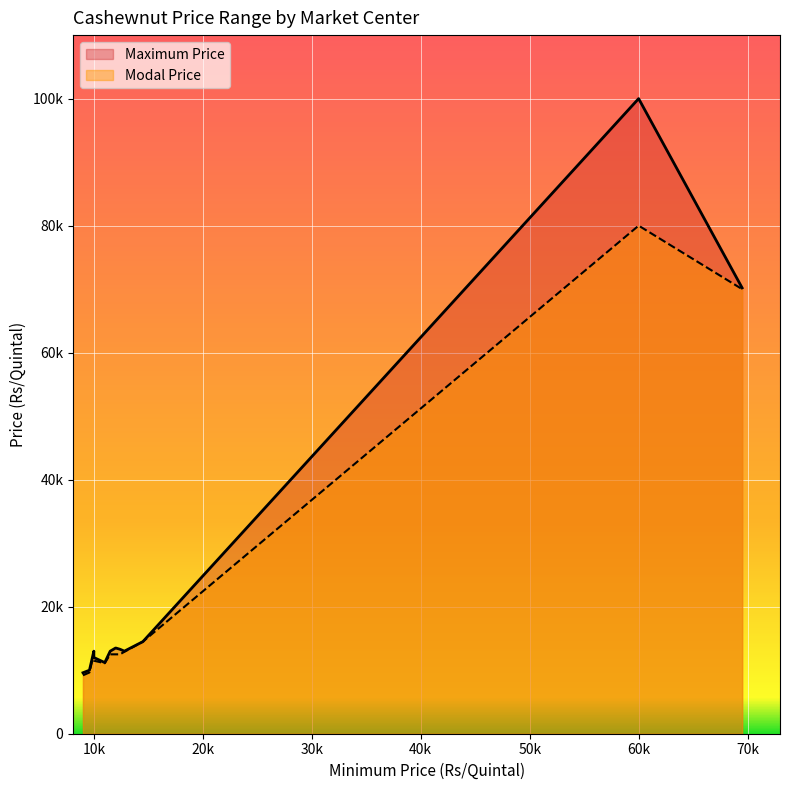

What are all the series names shown in the legend?

Maximum Price, Modal Price